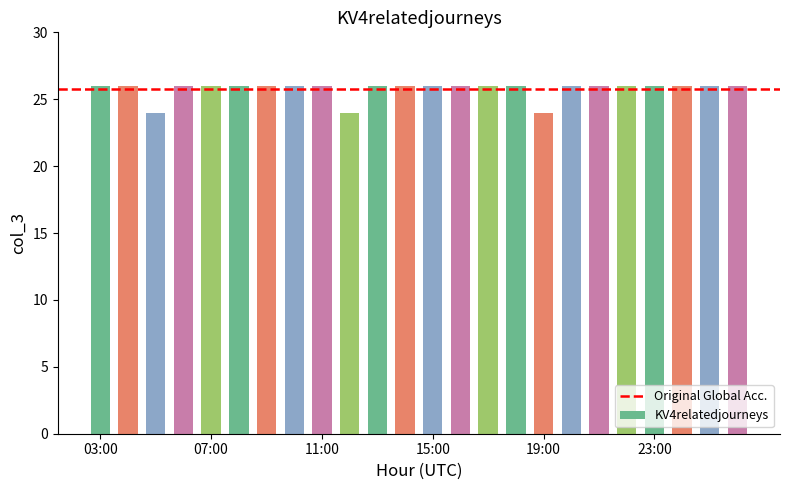

What is the greatest value displayed?

26